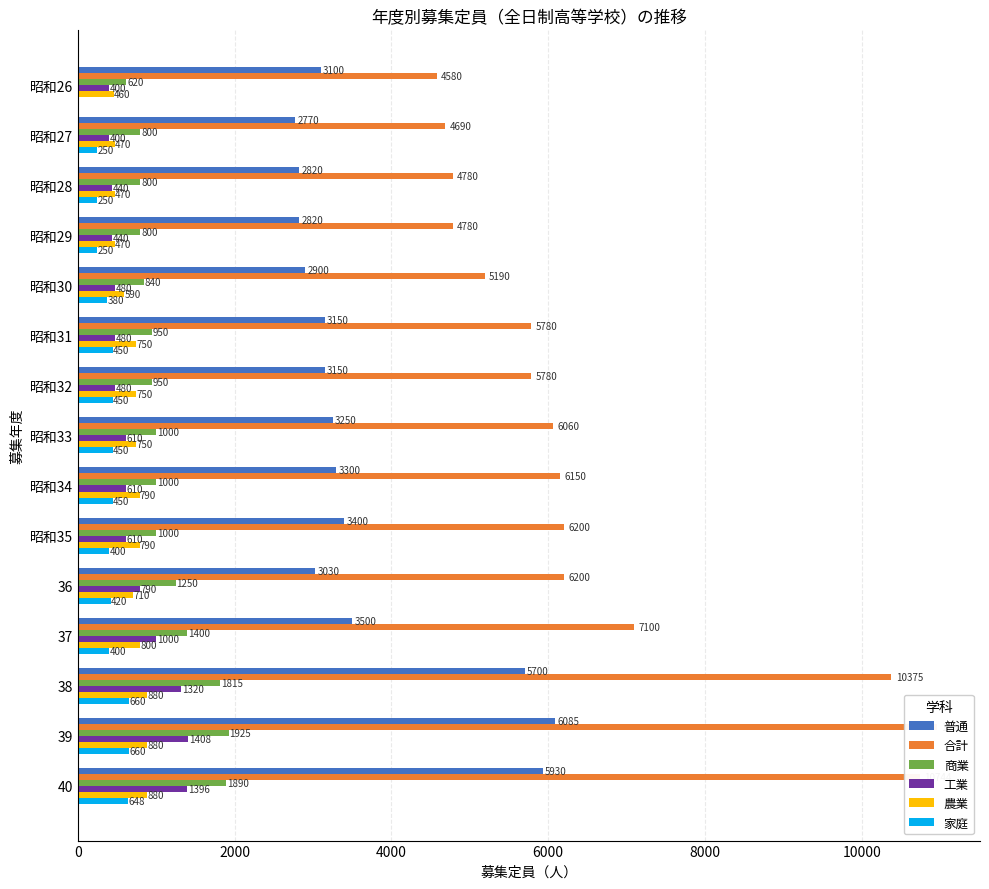

At how many categories does at least one series exceed 10054?

3